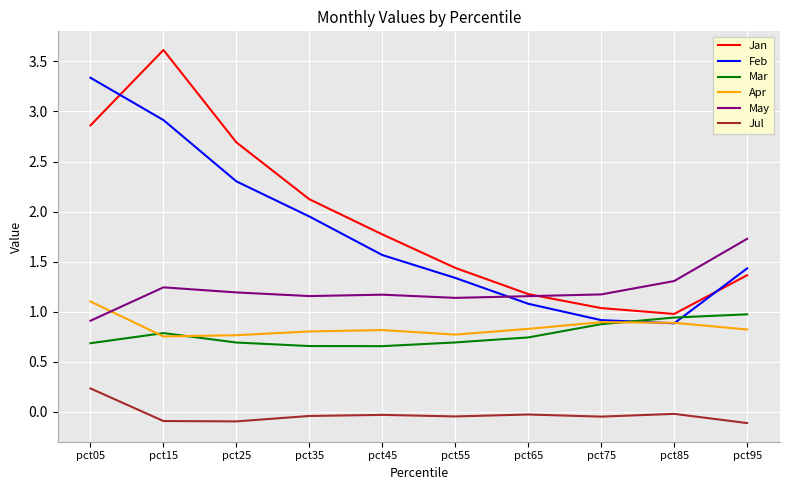

Between which two adjacent categories do Feb and May first intersect?

pct55 and pct65